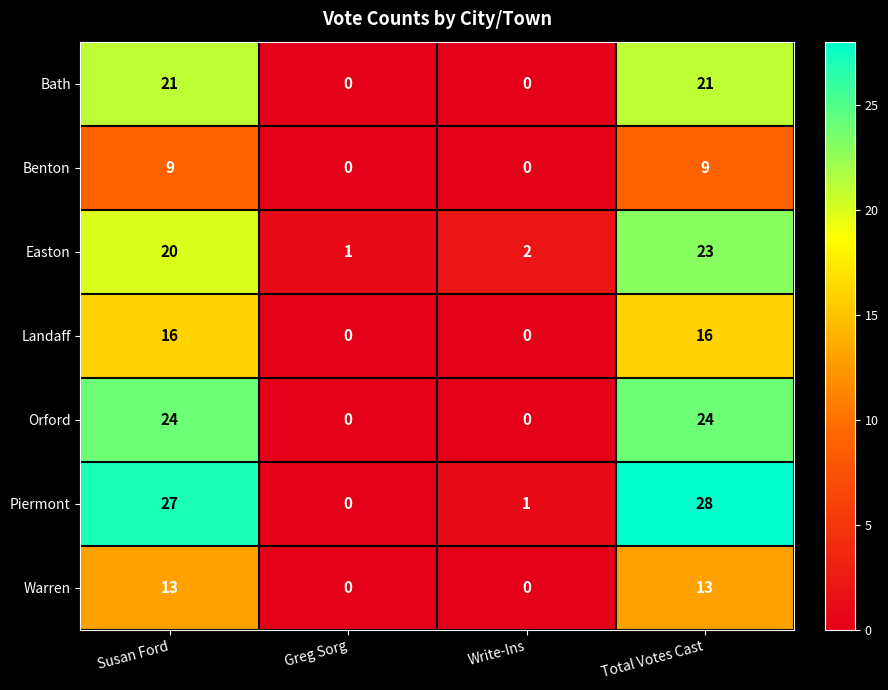

What is the maximum value shown in the chart?

28